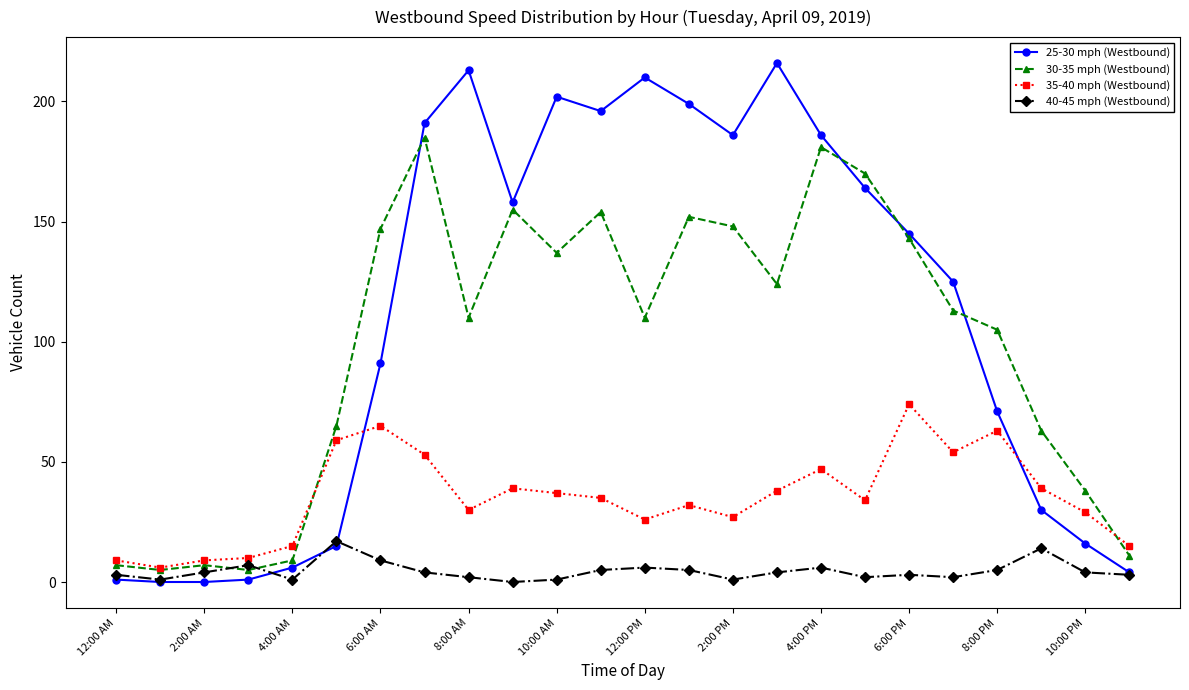

Which series has the widest spread of values?

25-30 mph (Westbound)